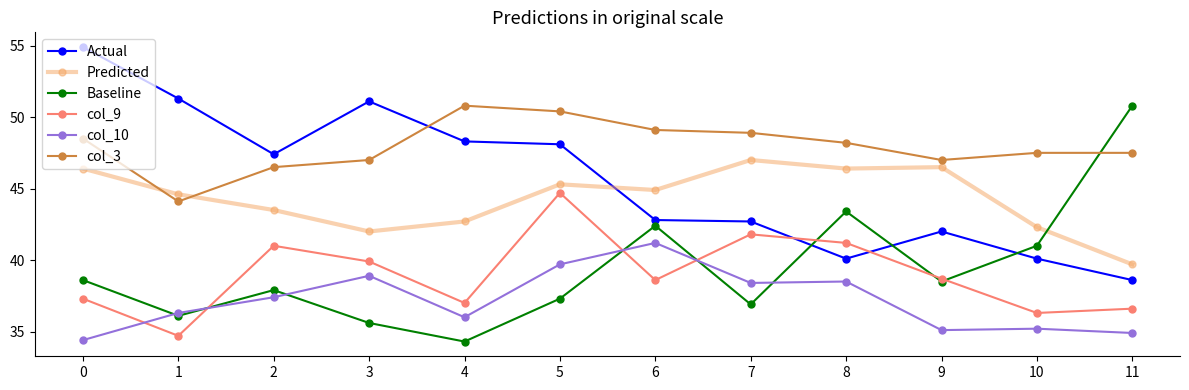

What is the average value of the col_9 series?

39.0